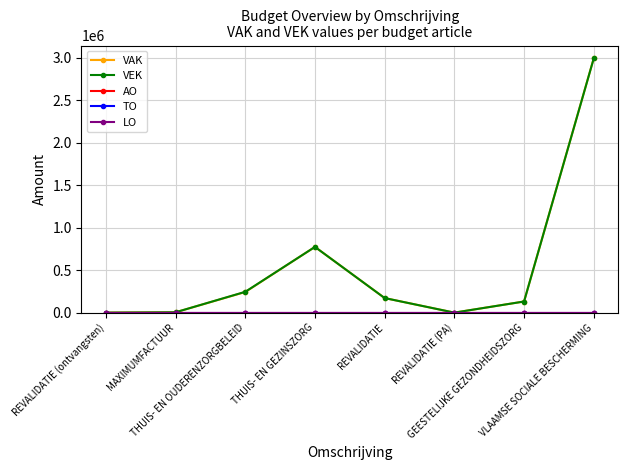

Reading left to right, extract all data points from this chart.

VAK: REVALIDATIE (ontvangsten)=0	MAXIMUMFACTUUR=4104	THUIS- EN OUDERENZORGBELEID=242503	THUIS- EN GEZINSZORG=773900	REVALIDATIE=171608	REVALIDATIE (PA)=0	GEESTELIJKE GEZONDHEIDSZORG=131090	VLAAMSE SOCIALE BESCHERMING=2995451
VEK: REVALIDATIE (ontvangsten)=0	MAXIMUMFACTUUR=4104	THUIS- EN OUDERENZORGBELEID=245103	THUIS- EN GEZINSZORG=773900	REVALIDATIE=171608	REVALIDATIE (PA)=0	GEESTELIJKE GEZONDHEIDSZORG=131090	VLAAMSE SOCIALE BESCHERMING=2993482
AO: REVALIDATIE (ontvangsten)=0	MAXIMUMFACTUUR=0	THUIS- EN OUDERENZORGBELEID=0	THUIS- EN GEZINSZORG=0	REVALIDATIE=0	REVALIDATIE (PA)=0	GEESTELIJKE GEZONDHEIDSZORG=0	VLAAMSE SOCIALE BESCHERMING=0
TO: REVALIDATIE (ontvangsten)=0	MAXIMUMFACTUUR=0	THUIS- EN OUDERENZORGBELEID=0	THUIS- EN GEZINSZORG=0	REVALIDATIE=0	REVALIDATIE (PA)=0	GEESTELIJKE GEZONDHEIDSZORG=0	VLAAMSE SOCIALE BESCHERMING=0
LO: REVALIDATIE (ontvangsten)=0	MAXIMUMFACTUUR=0	THUIS- EN OUDERENZORGBELEID=0	THUIS- EN GEZINSZORG=0	REVALIDATIE=0	REVALIDATIE (PA)=0	GEESTELIJKE GEZONDHEIDSZORG=0	VLAAMSE SOCIALE BESCHERMING=0